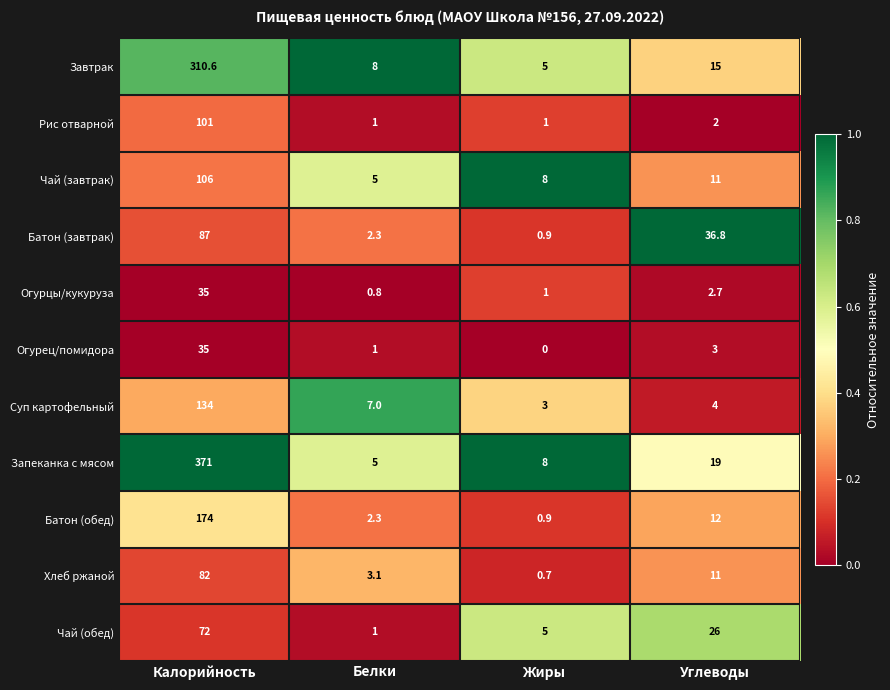

The value of Чай (завтрак) at Жиры is 8.0. True or false?

True